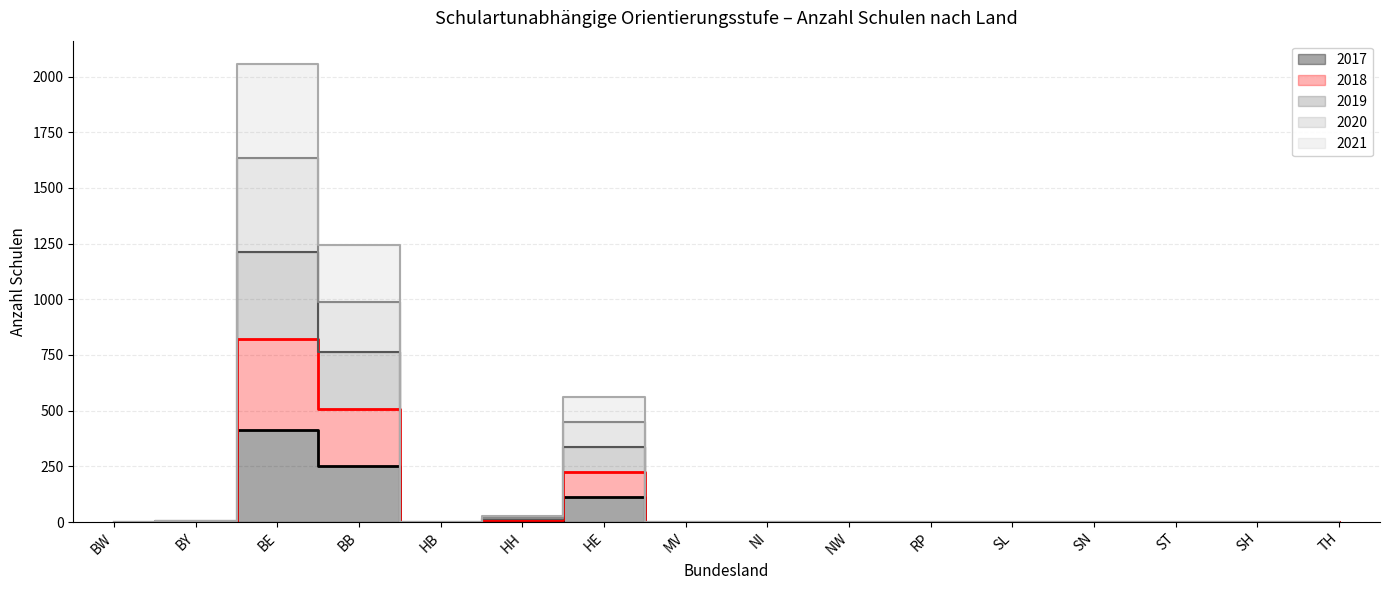

Rank the categories by 2021 value from highest to lowest.

BE, BB, HE, HH, BY, BW, HB, MV, NI, NW, RP, SL, SN, ST, SH, TH